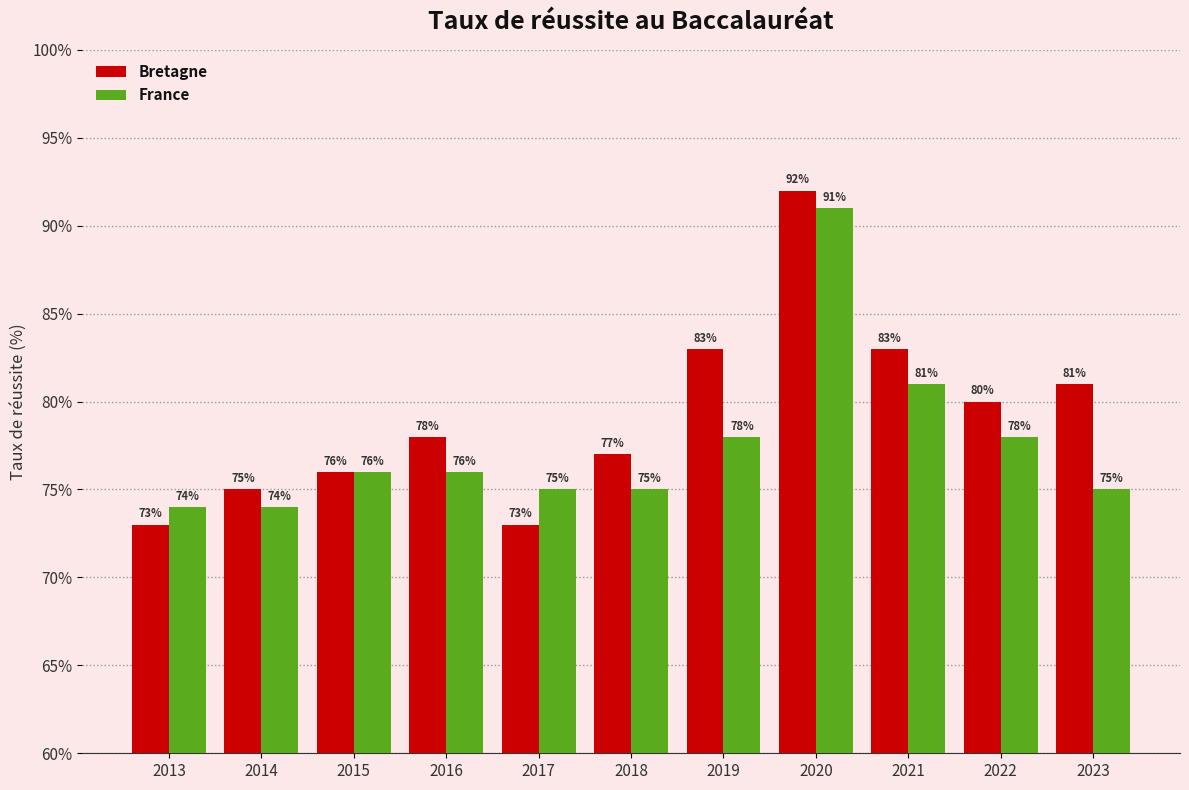

What is the difference between the maximum and minimum values in the France series?

17